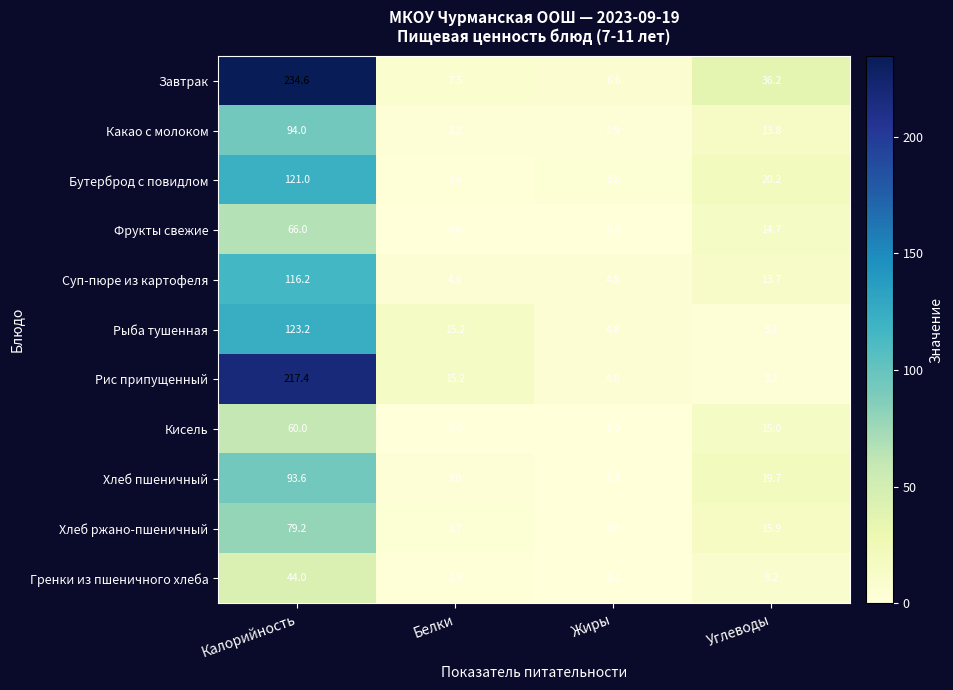

How many data points does each series have?

4